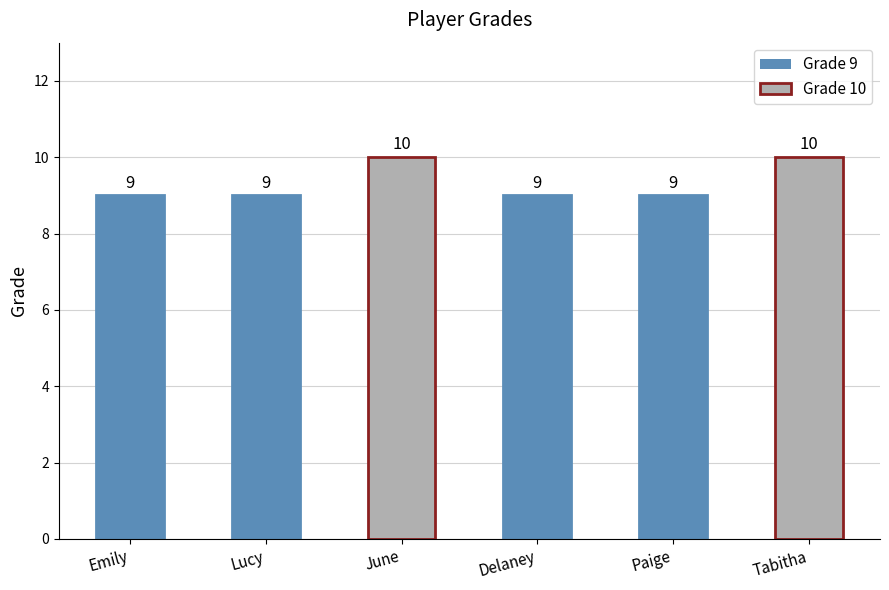

The value at Paige is 9. True or false?

True